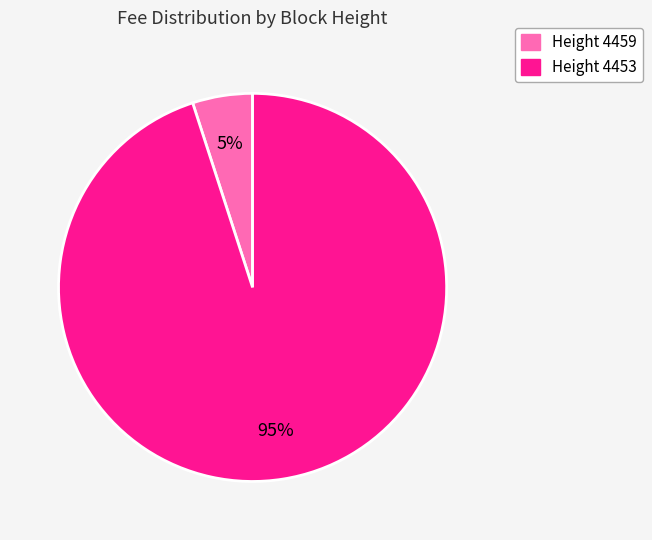

To the nearest percent, what is the average slice percentage?

50%